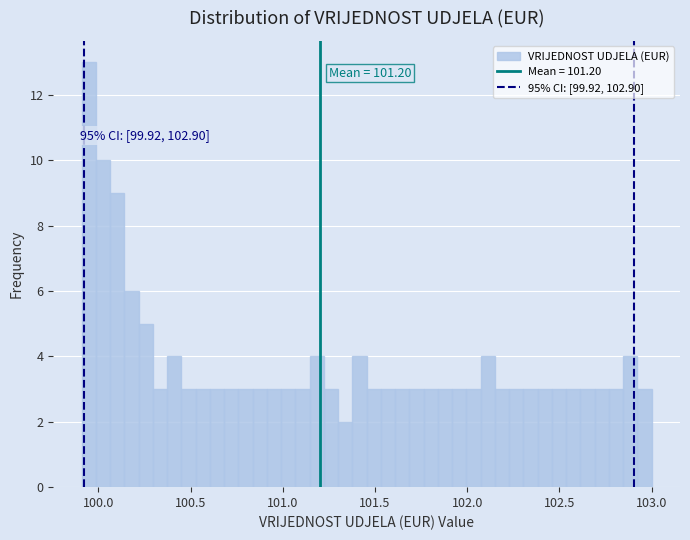

Read against the x-axis, roughly where is the centre of the tallest bar?

99.95